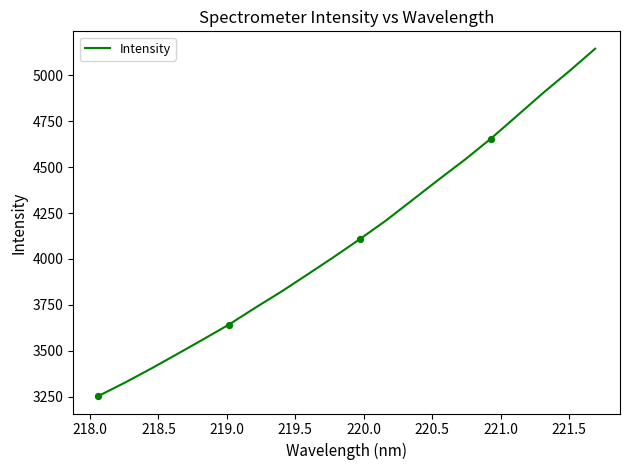

What is the minimum value shown in the chart?

3252.7